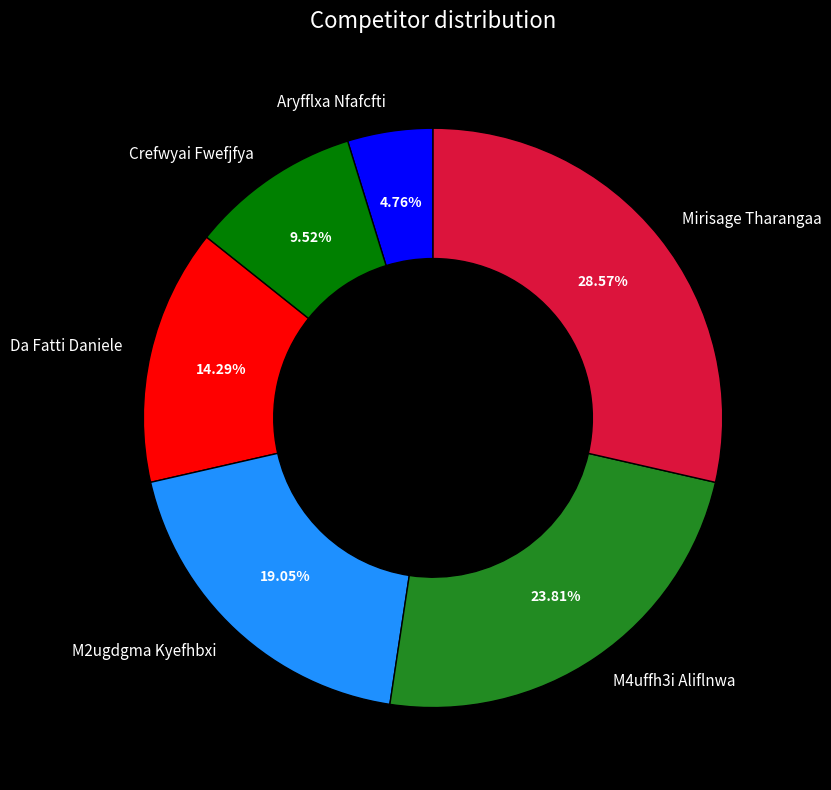

What percentage do M2ugdgma Kyefhbxi and M4uffh3i Aliflnwa together represent?

42.9%